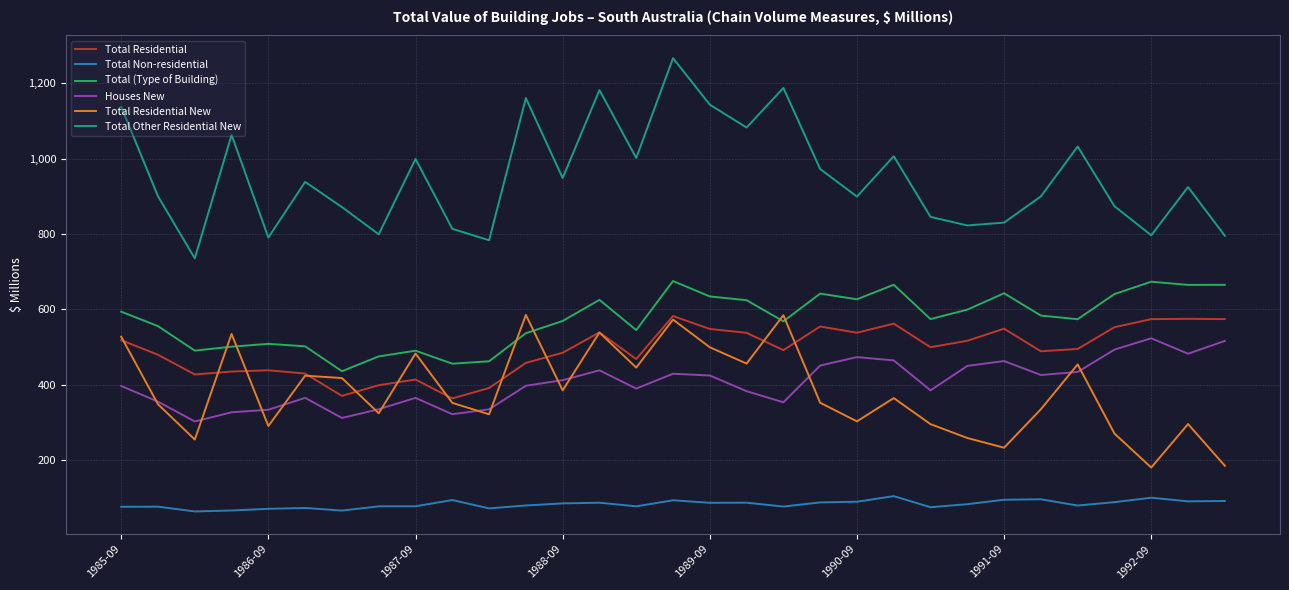

Which series has the widest spread of values?

Total Other Residential New